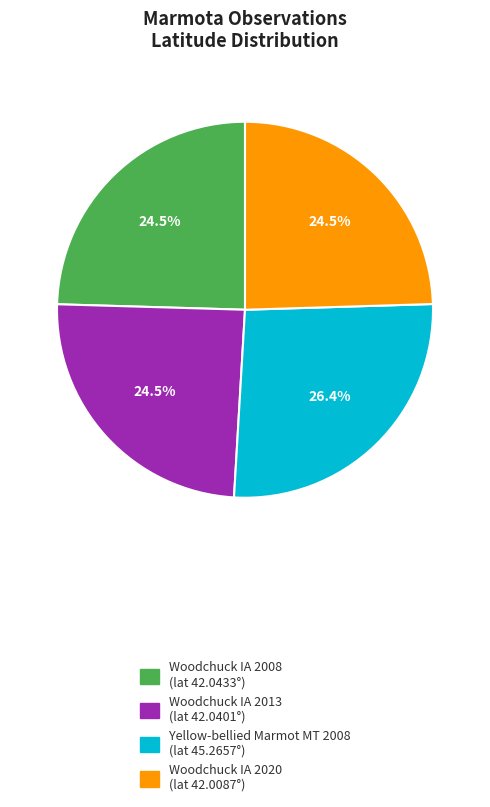

Does any single category account for the majority?

No